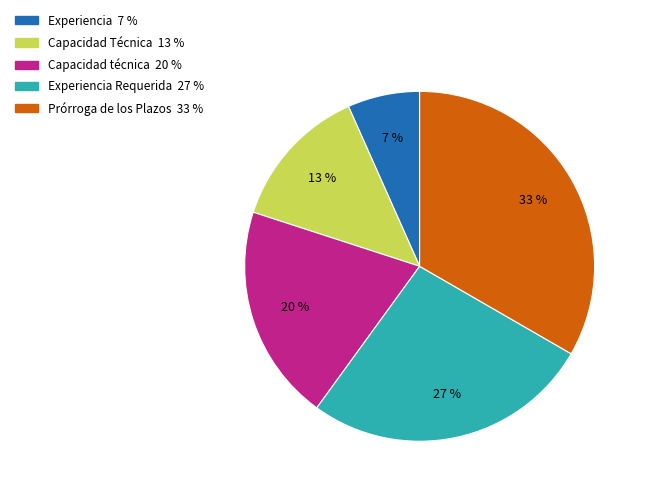

Does any single category account for the majority?

No